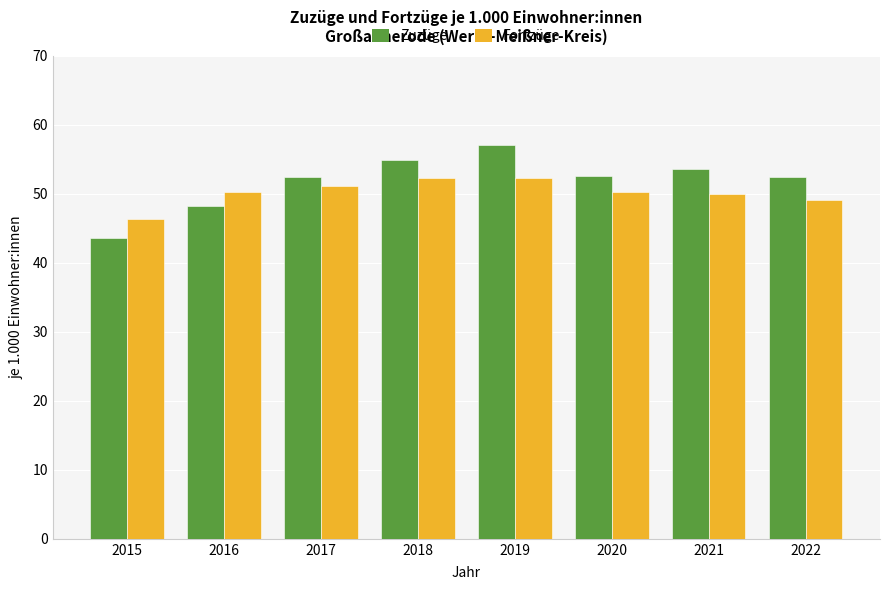

True or false: Fortzüge has a value of 49.9 at 2021.

True